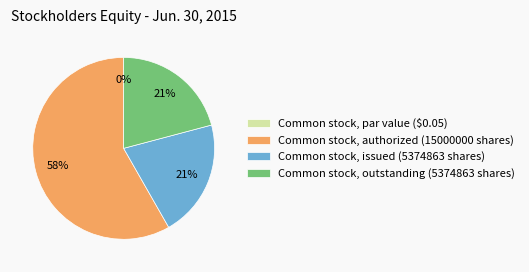

Which has a higher value, Common stock, issued (5374863 shares) or Common stock, authorized (15000000 shares)?

Common stock, authorized (15000000 shares)